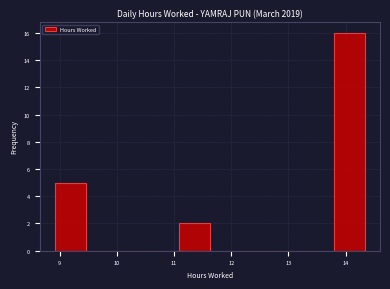

How tall is the bar that spans 8.9 to 9.5 on the x-axis? Neither the bar edges nor the heights are printed on the chart, so give them approximately, as read against the axes.

5